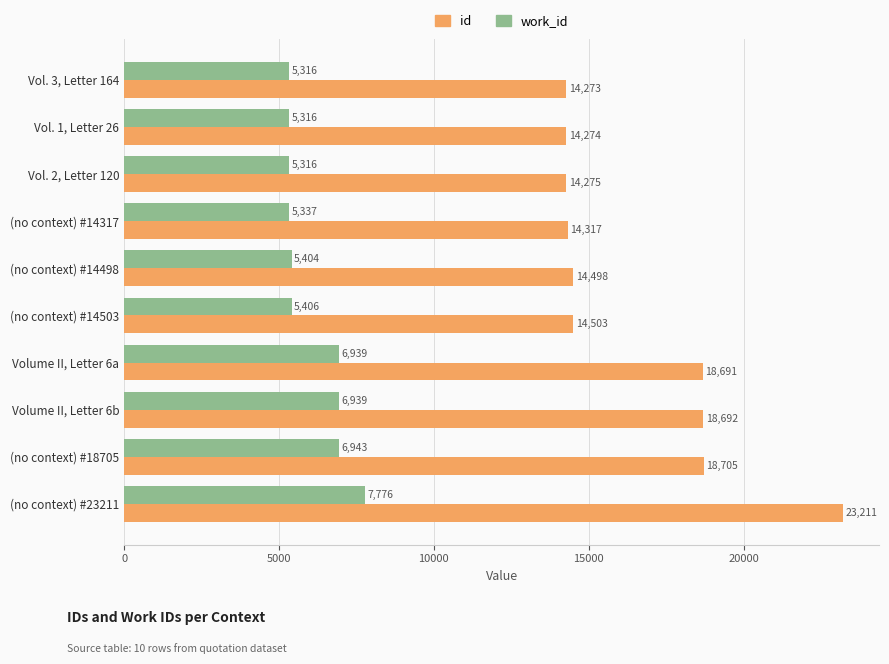

What are all the series names shown in the legend?

id, work_id